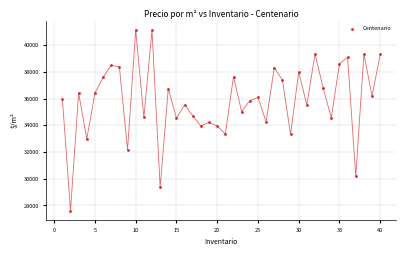

What is the range of X values (max minus min)?

39.0